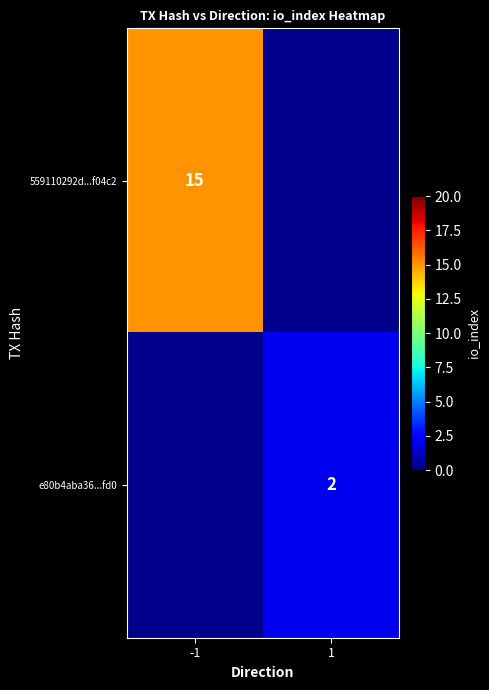

Is it true that e80b4aba36...fd0 equals 3 at 1?

False